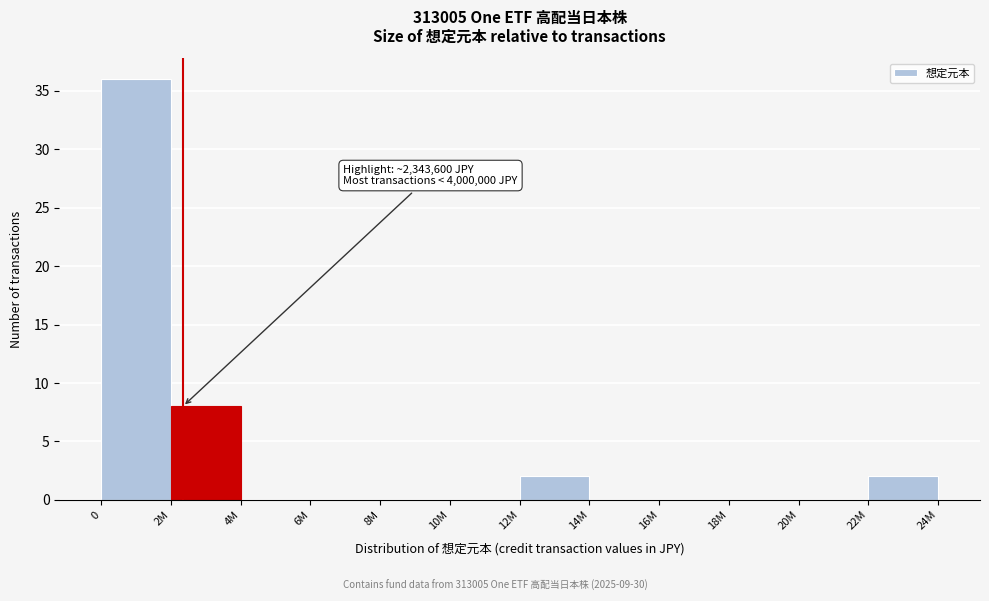

Reading left to right, list all the values displayed in this chart.

0=36	2M=8	4M=0	6M=0	8M=0	10M=0	12M=2	14M=0	16M=0	18M=0	20M=0	22M=2